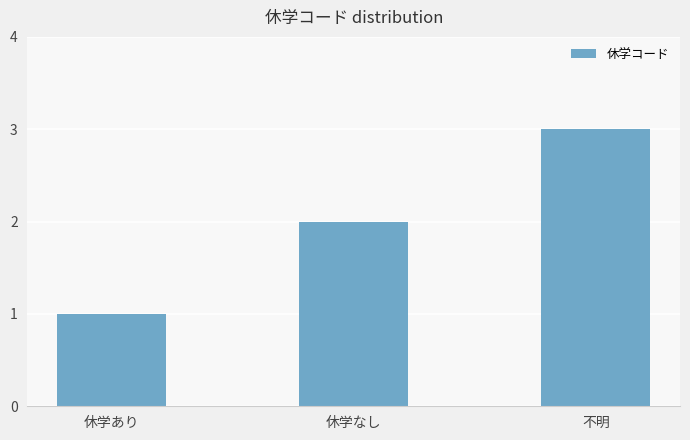

Count the values in the range 1 to 3.

3